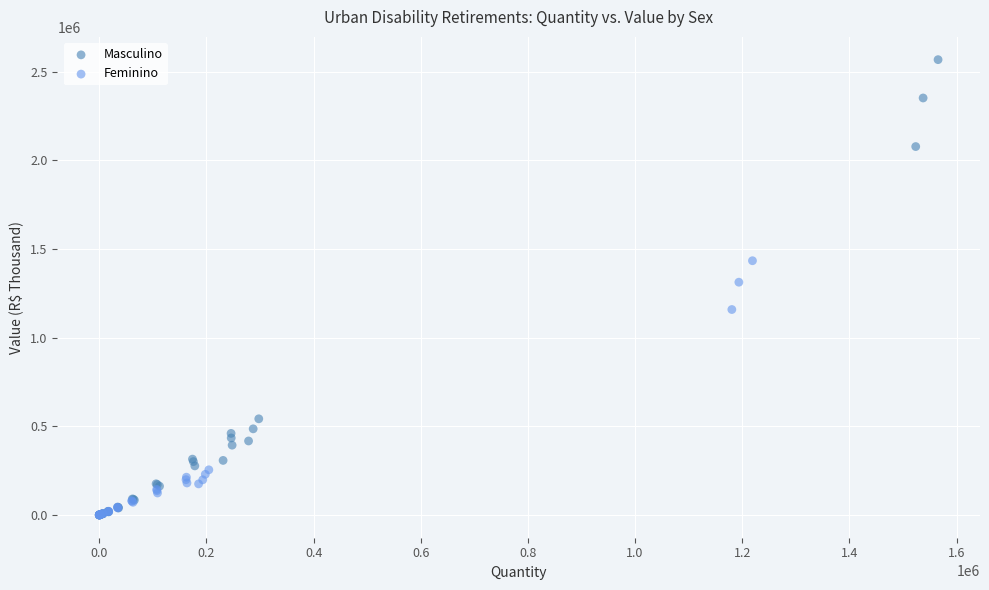

Which series contains the highest Y value?

Masculino